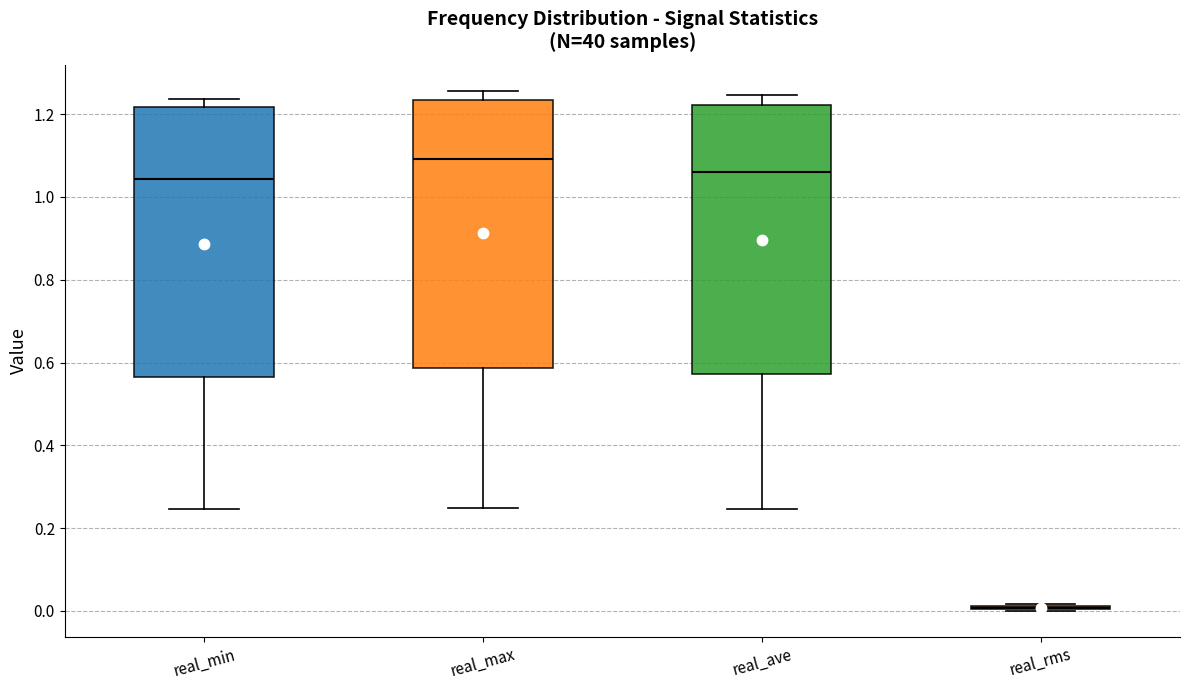

Where does the median line of the box for real_min sit on the y-axis? The values are not printed on the chart, so give them approximately, as read against the axis.

1.04